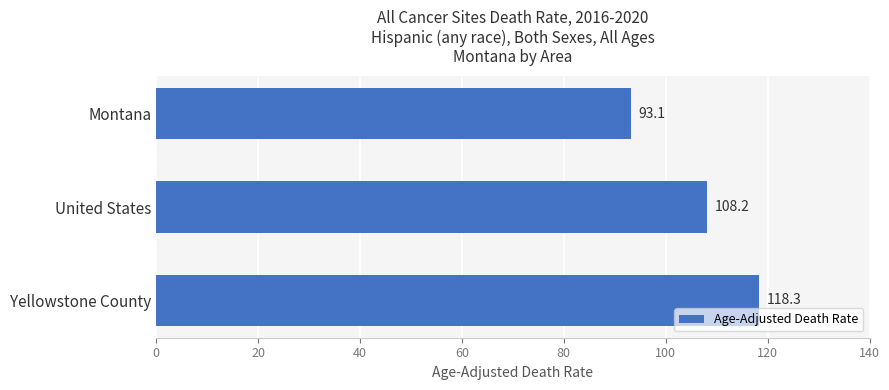

What is the difference between the maximum and minimum values?

25.2